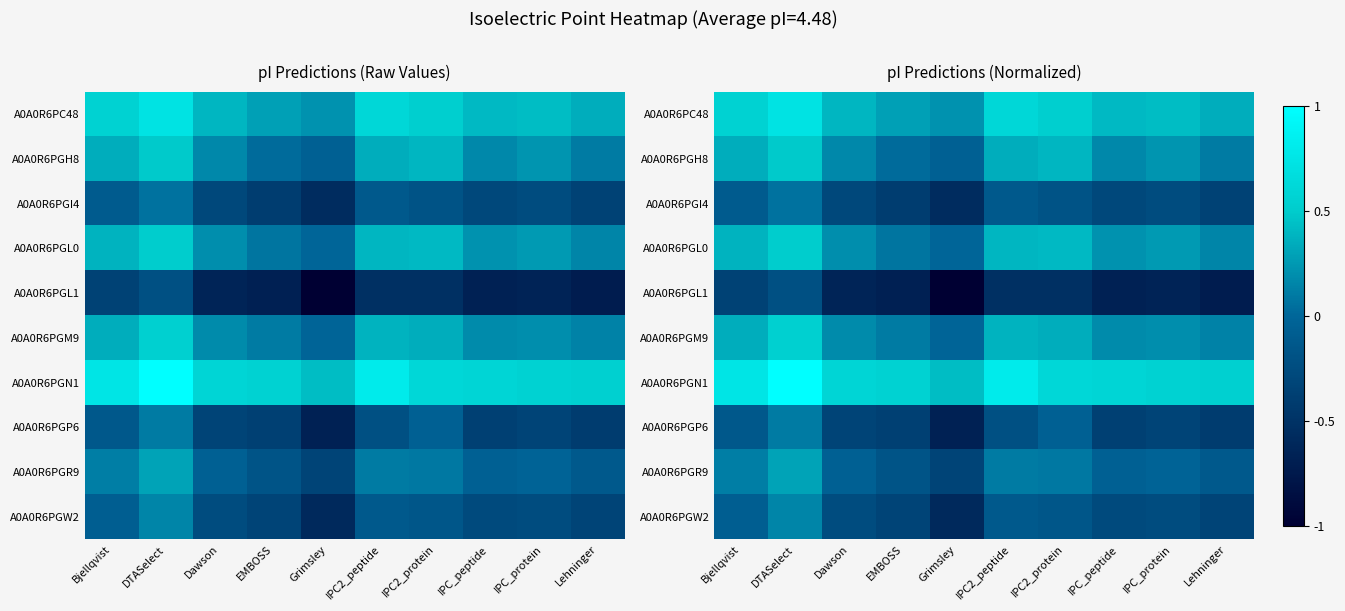

Between IPC2_peptide and IPC_protein, which series saw the biggest shift?

A0A0R6PGN1